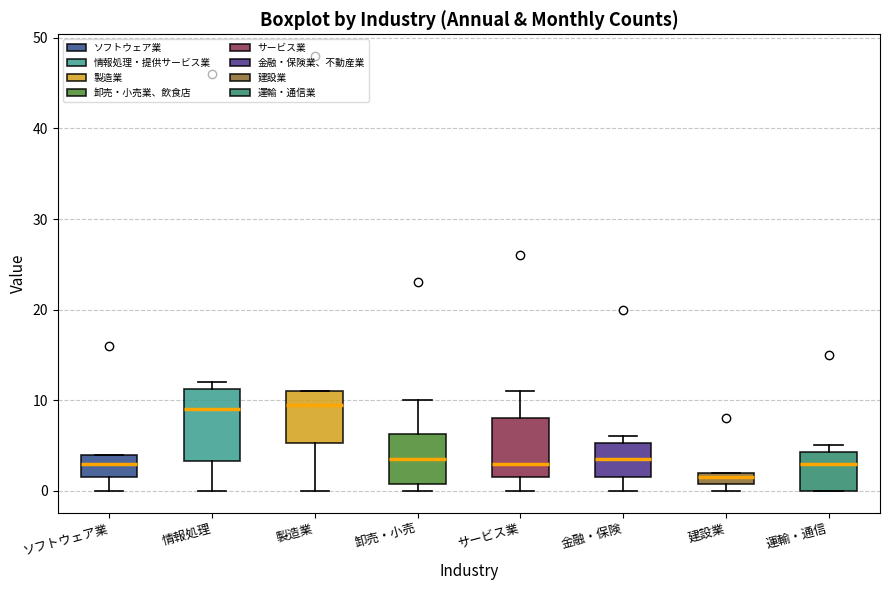

Where does the upper whisker of the box for 卸売・小売 end on the y-axis? The values are not printed on the chart, so give them approximately, as read against the axis.

10